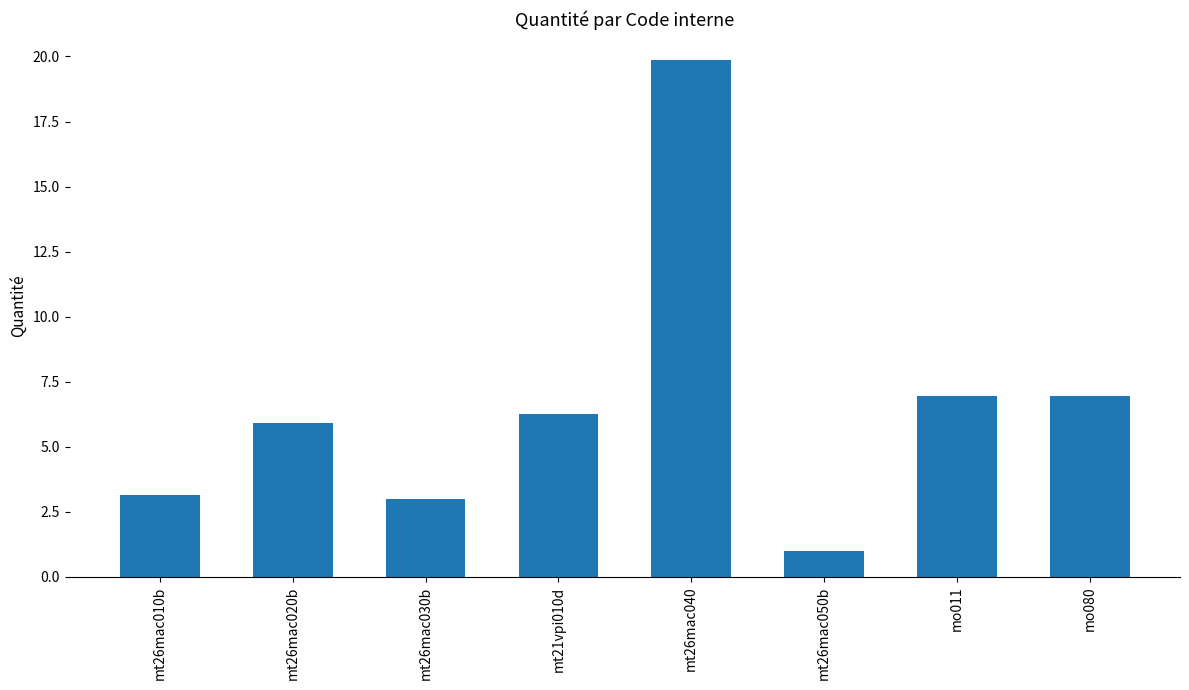

What is the average value?

6.6